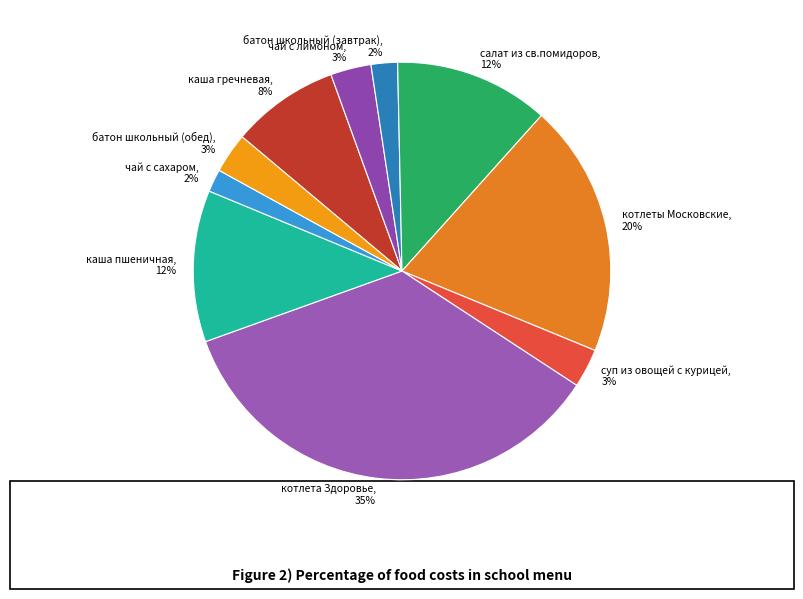

Do чай с лимоном and салат из св.помидоров together represent more than half of the pie?

No